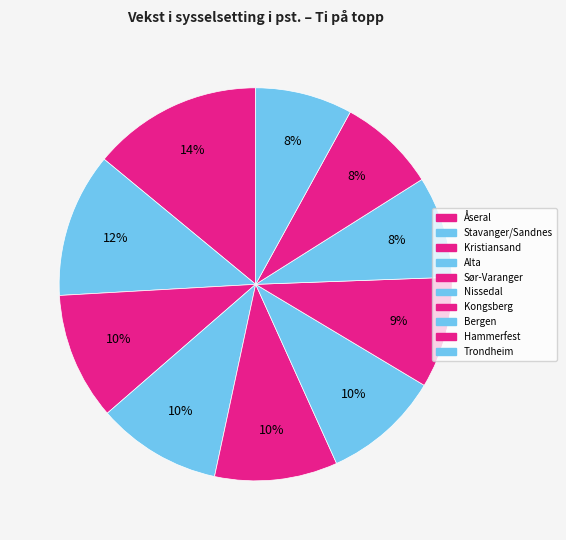

Combined, do Kristiansand and Kongsberg account for over 50%?

No